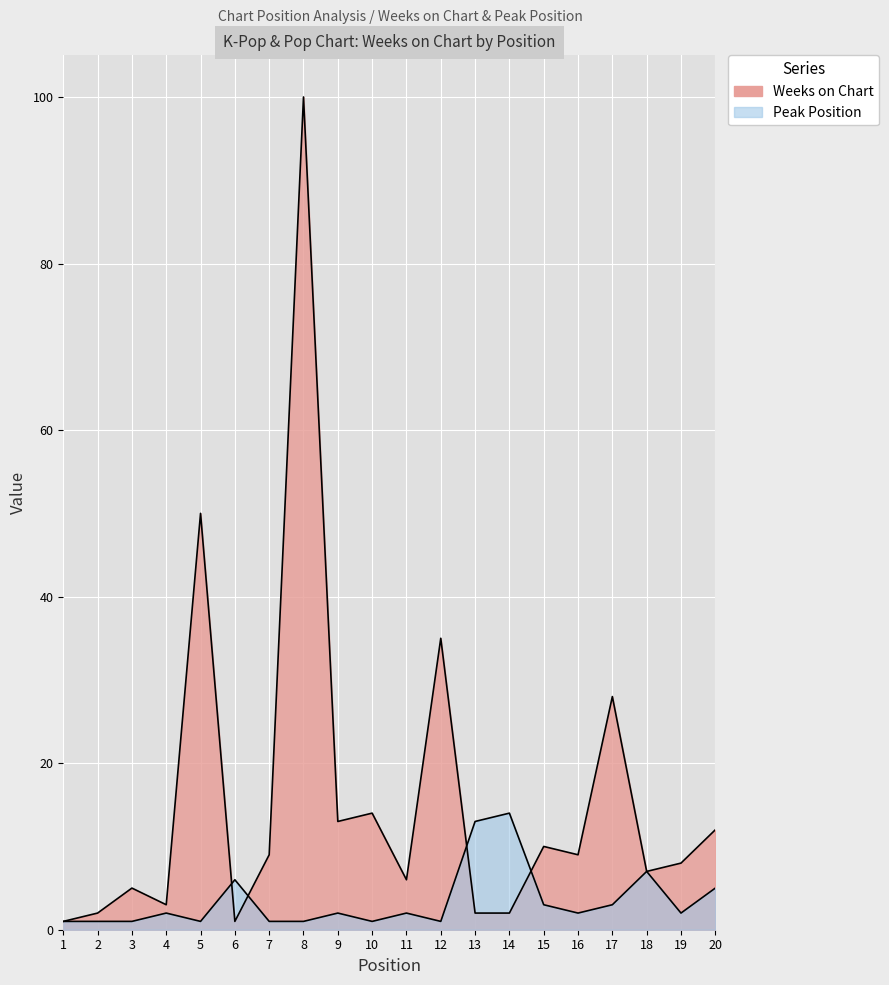

Which label corresponds to the largest value in the chart?

8